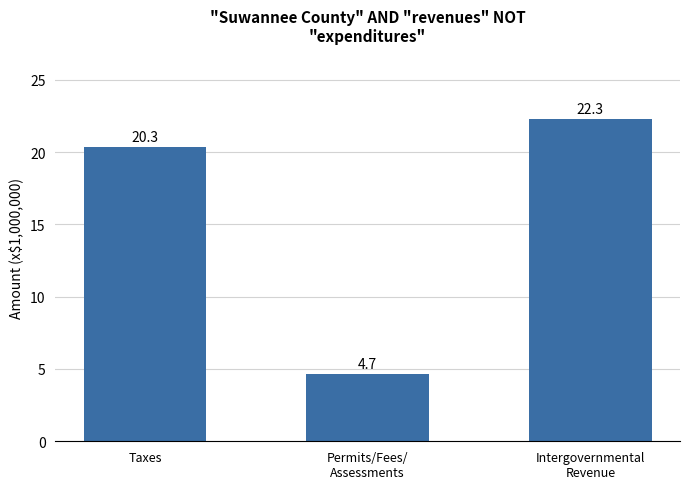

How many bars are there in total?

3